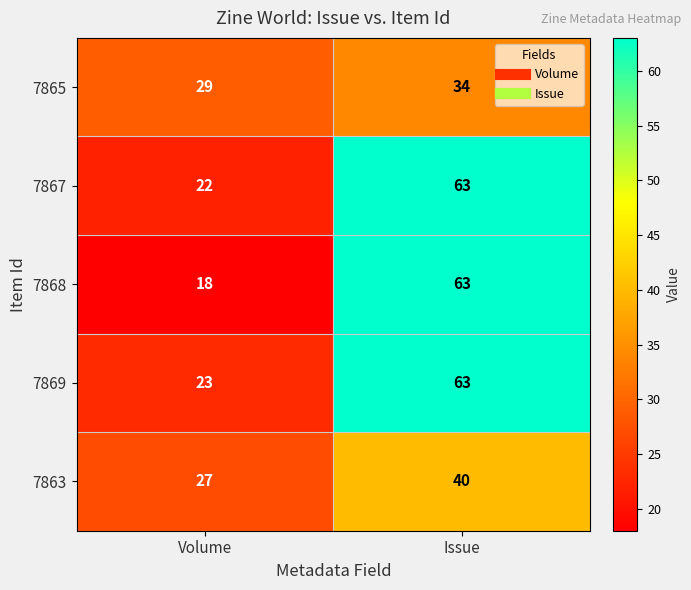

At how many categories does at least one series exceed 49?

1